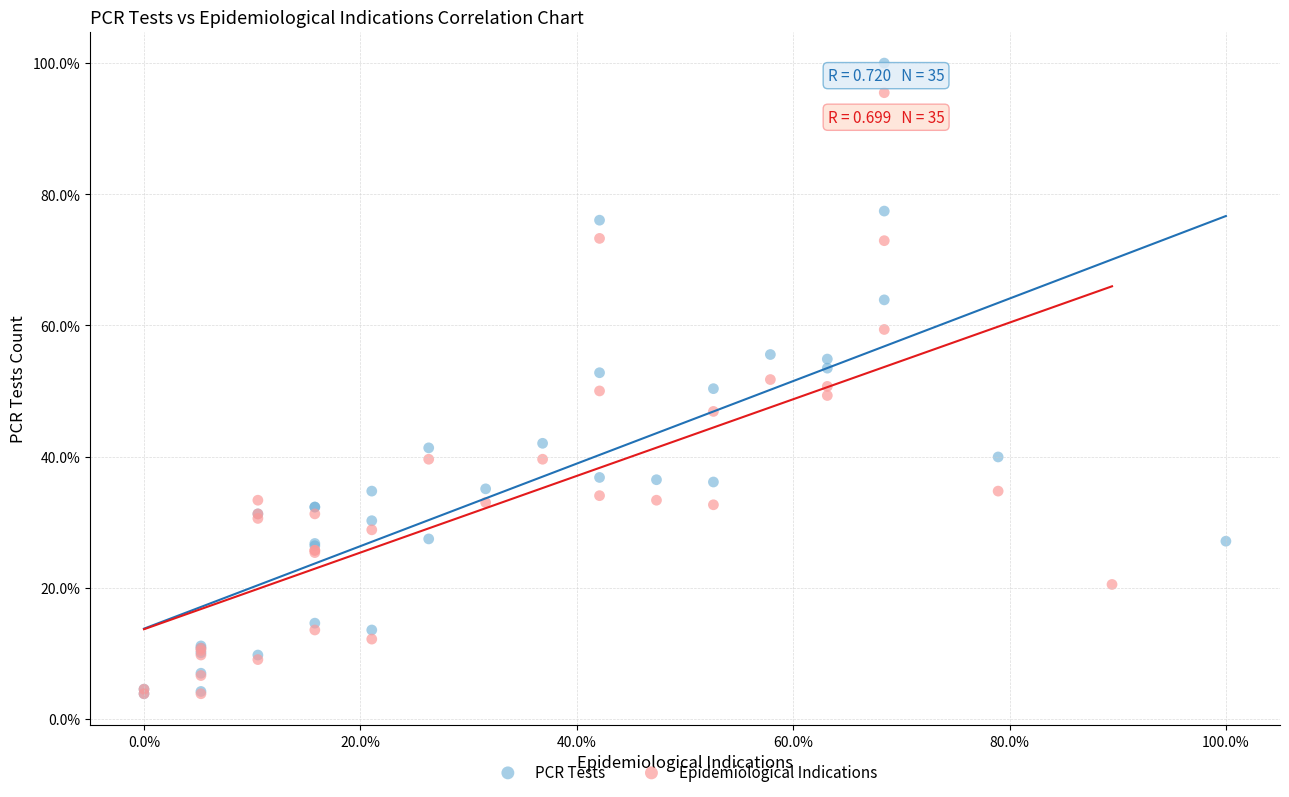

Which series reaches the maximum Y coordinate?

PCR Tests